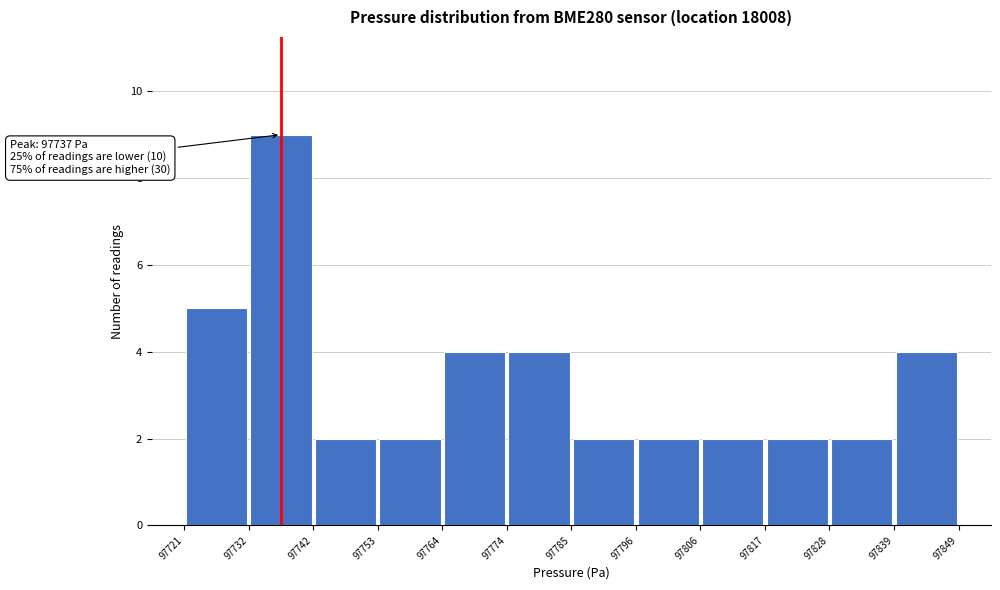

Over which range of the x-axis is the bar tallest?

97732 to 97742